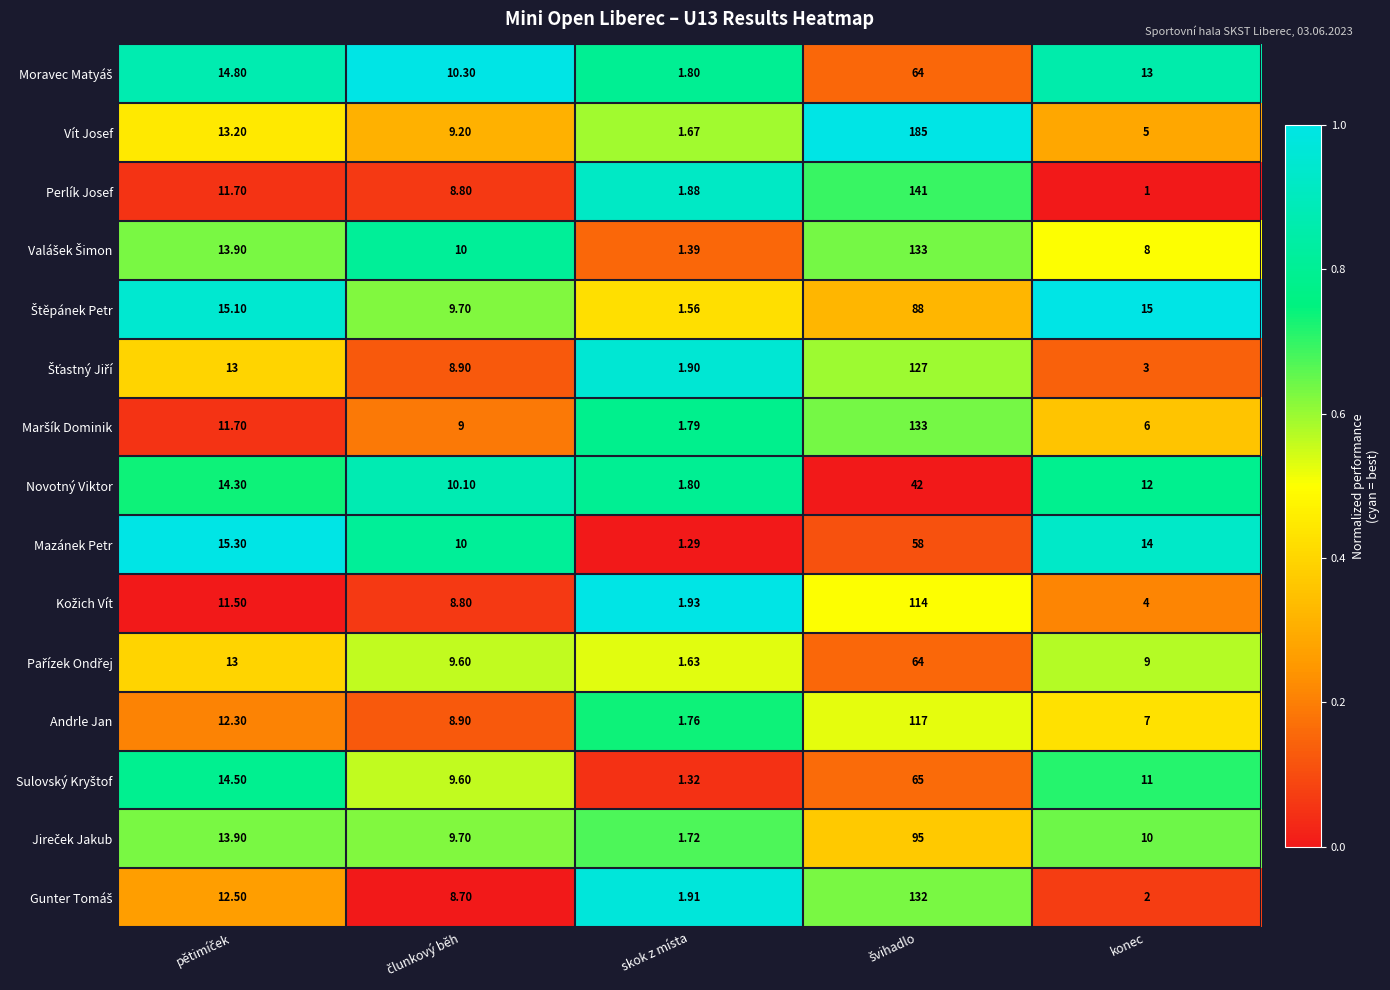

Count the number of data series in this chart.

15